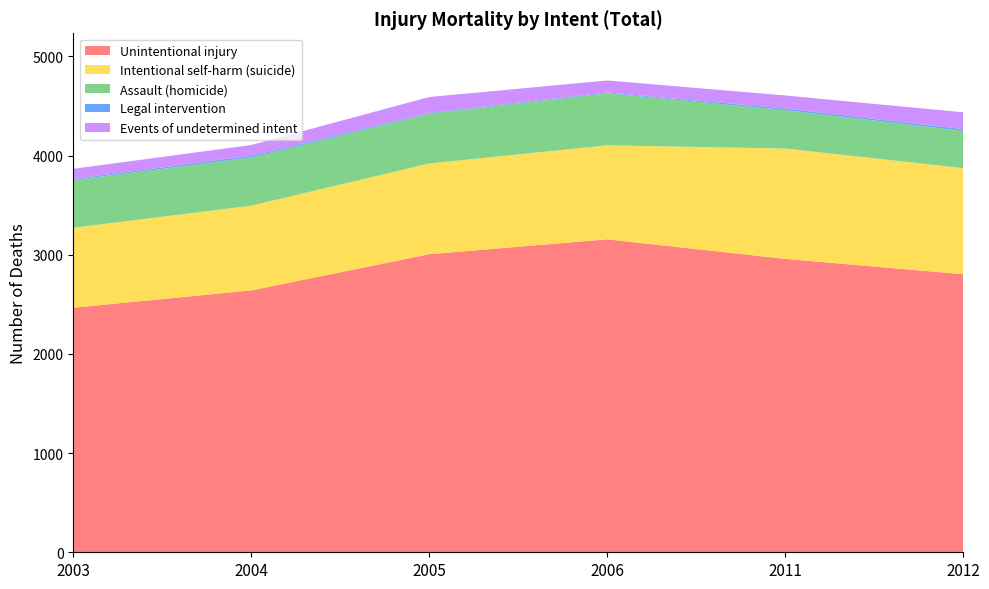

Reading left to right, transcribe all the data shown in this chart.

Unintentional injury: 2003=2466	2004=2641	2005=3006	2006=3156	2011=2959	2012=2804
Intentional self-harm (suicide): 2003=807	2004=854	2005=915	2006=948	2011=1113	2012=1070
Assault (homicide): 2003=480	2004=486	2005=503	2006=525	2011=387	2012=376
Legal intervention: 2003=12	2004=17	2005=7	2006=8	2011=16	2012=17
Events of undetermined intent: 2003=102	2004=109	2005=160	2006=121	2011=132	2012=170